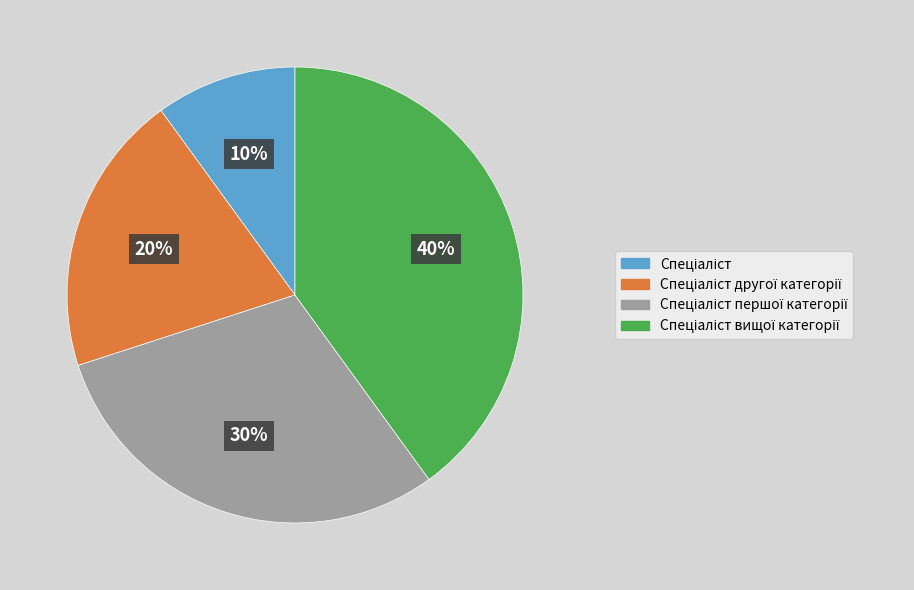

To the nearest percent, what is the average slice percentage?

25%